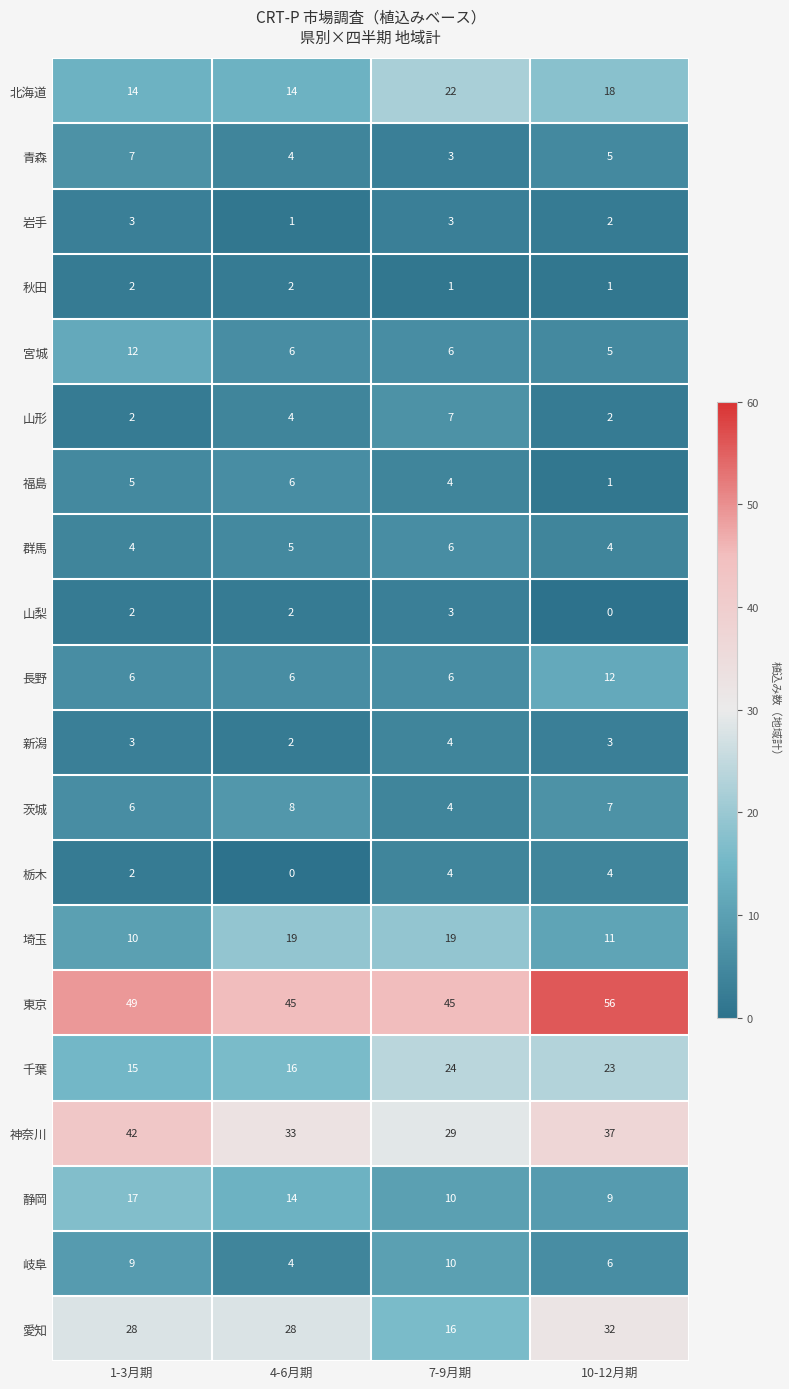

At which label is 東京 closest to 50?

1-3月期